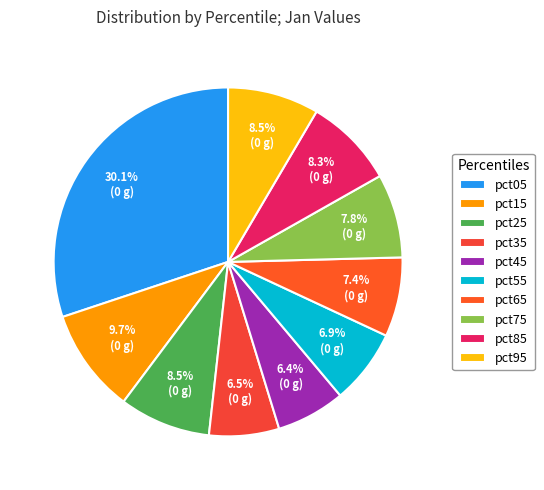

Rank the categories by value from highest to lowest.

pct05, pct15, pct95, pct25, pct85, pct75, pct65, pct55, pct35, pct45